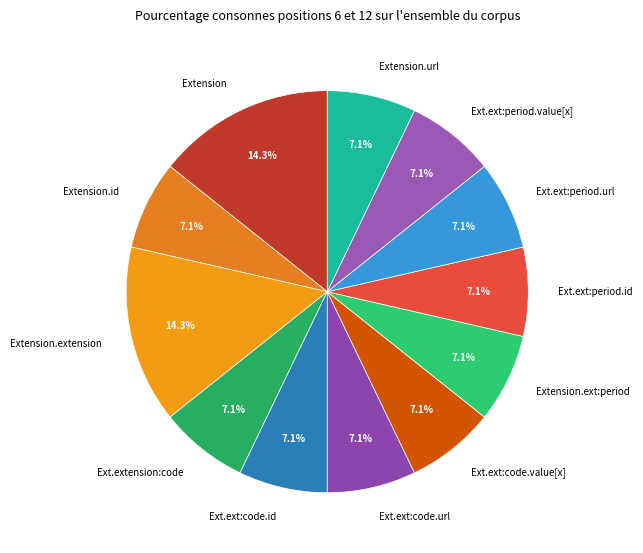

Count the number of slices in the pie.

12